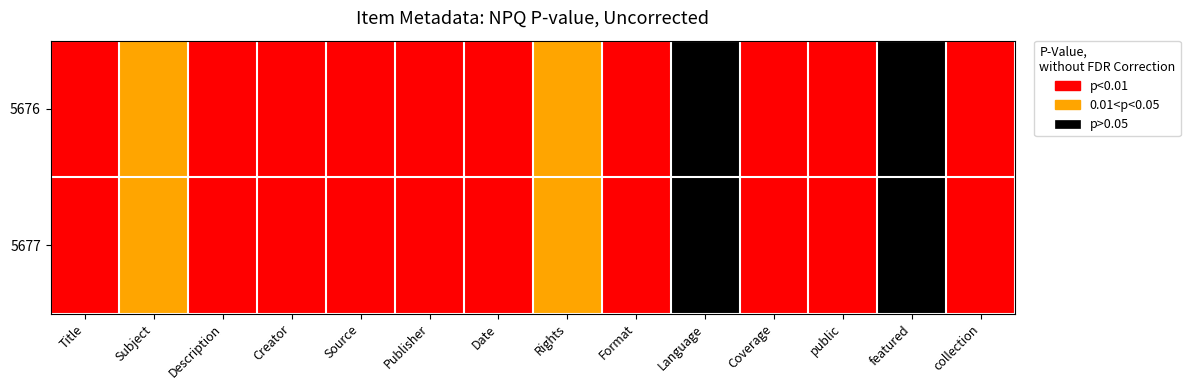

At which category is the sum across all series the highest?

Title